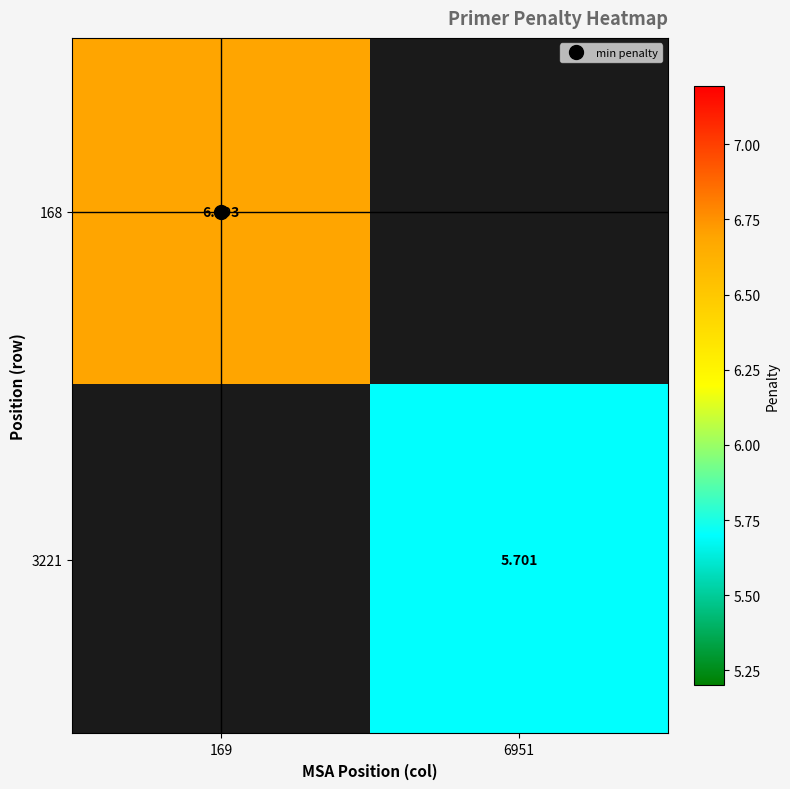

Is it true that 168 equals 11.0 at 169?

False